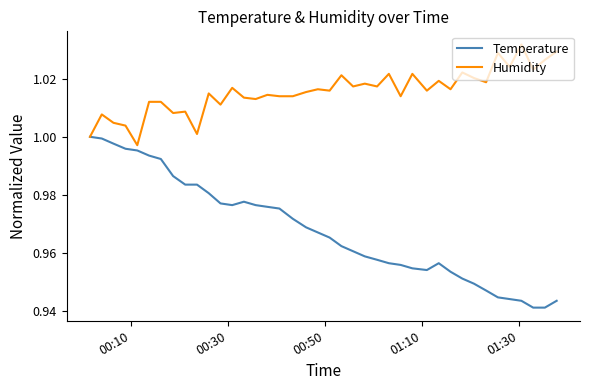

Rank the series by their average value, from highest to lowest.

Humidity, Temperature